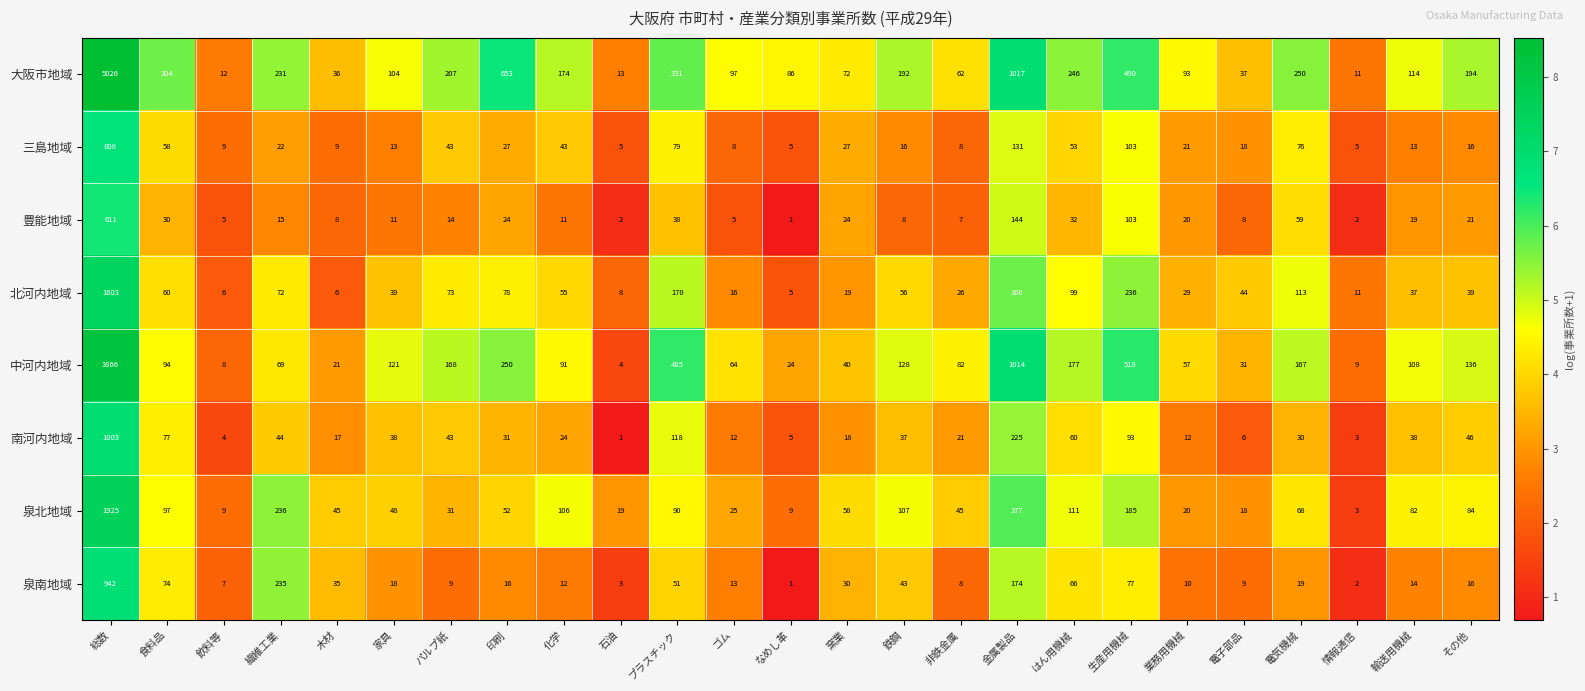

At which label is 大阪市地域 closest to 2518?

金属製品